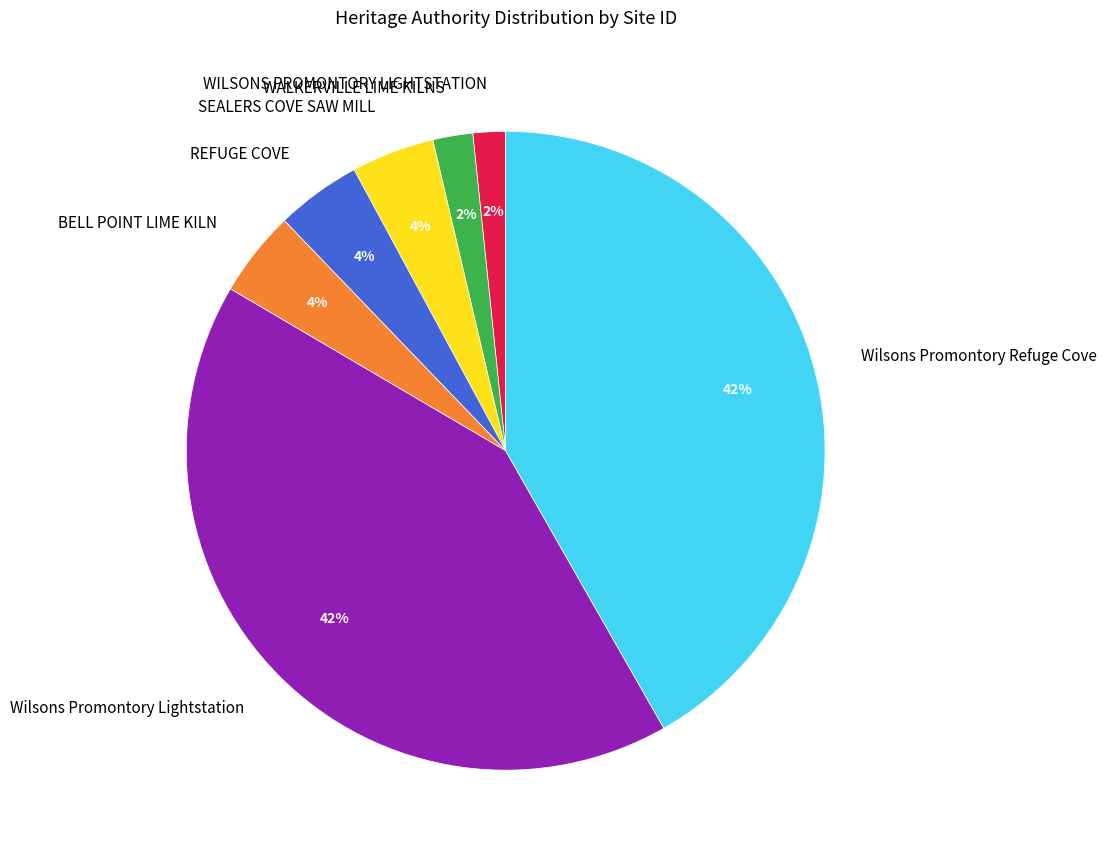

Is it true that SEALERS COVE SAW MILL is 4% of the pie?

True